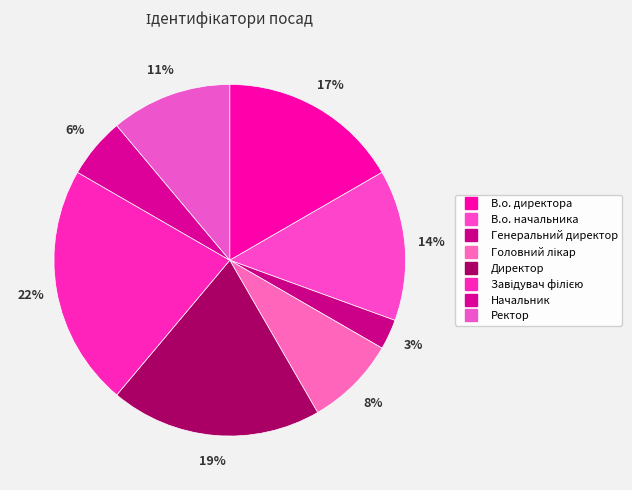

Is there a majority slice in this chart?

No